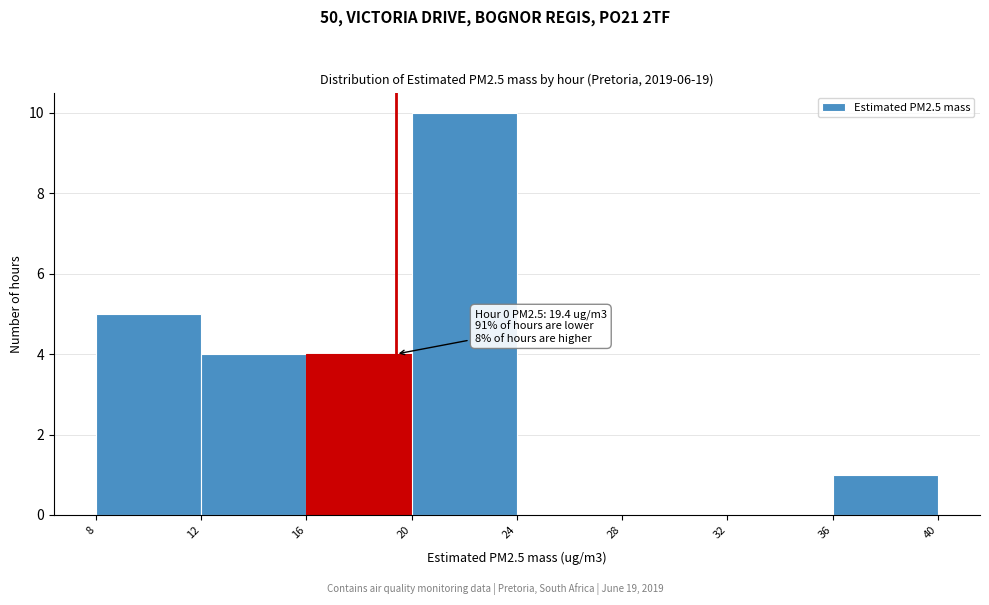

Over which range of the x-axis is the bar tallest?

20 to 24